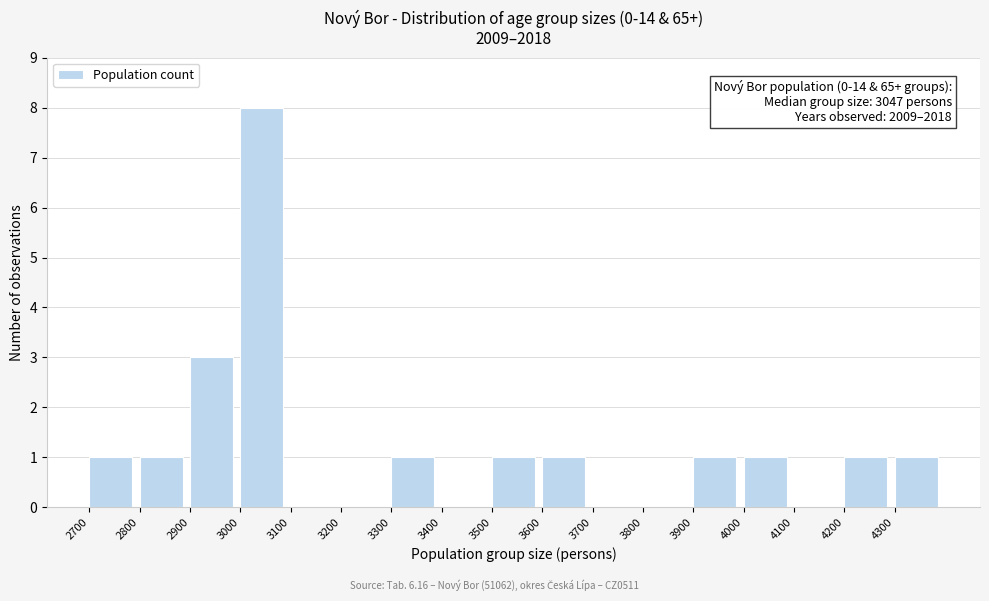

Which range on the x-axis has the tallest bar?

3000 to 3100